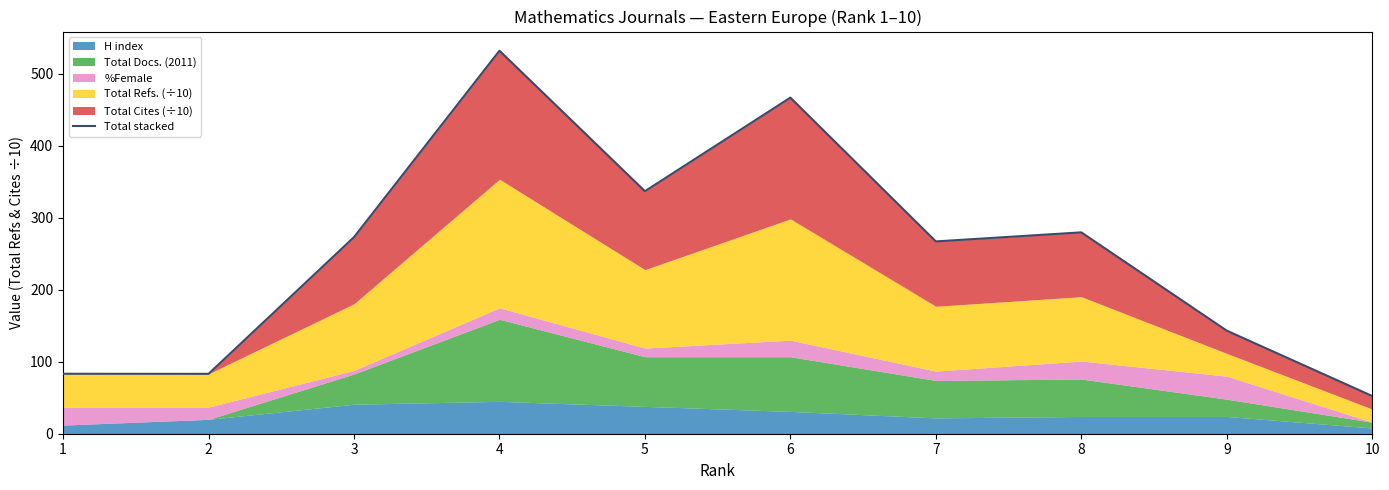

At which category does the chart reach its peak across all series?

4